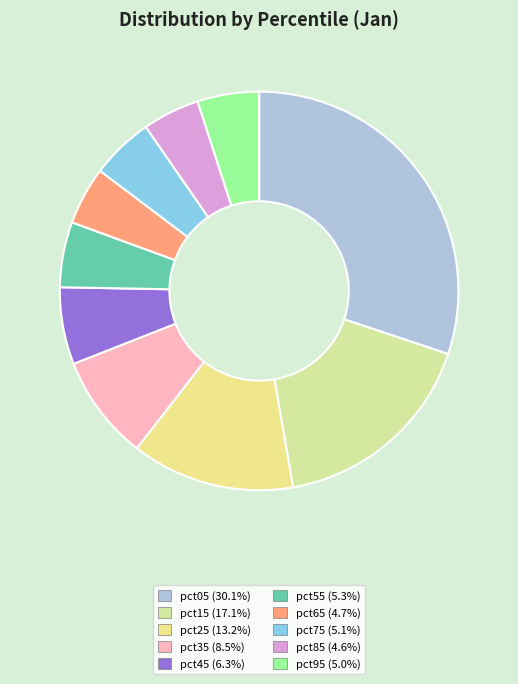

To the nearest percent, what is the average slice percentage?

10%